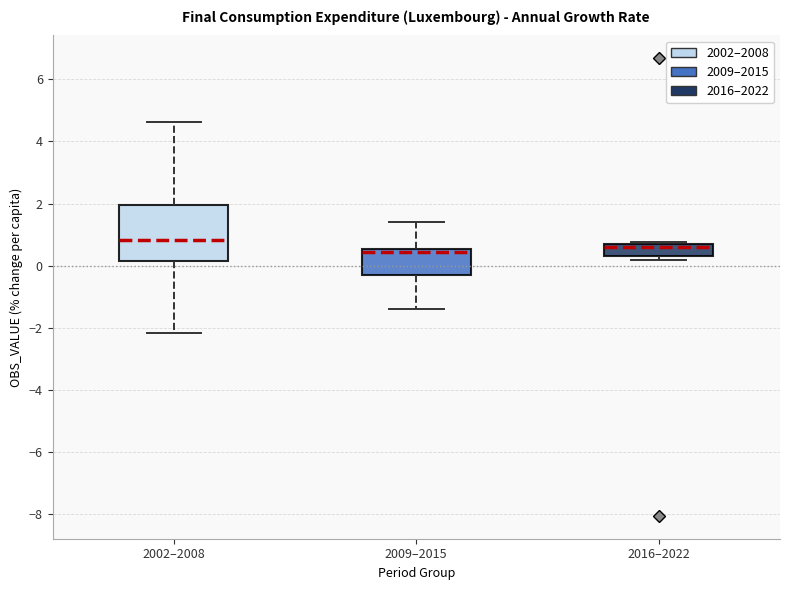

Where is the lower edge of the box for 2009–2015 on the y-axis? The values are not printed on the chart, so give them approximately, as read against the axis.

-0.2